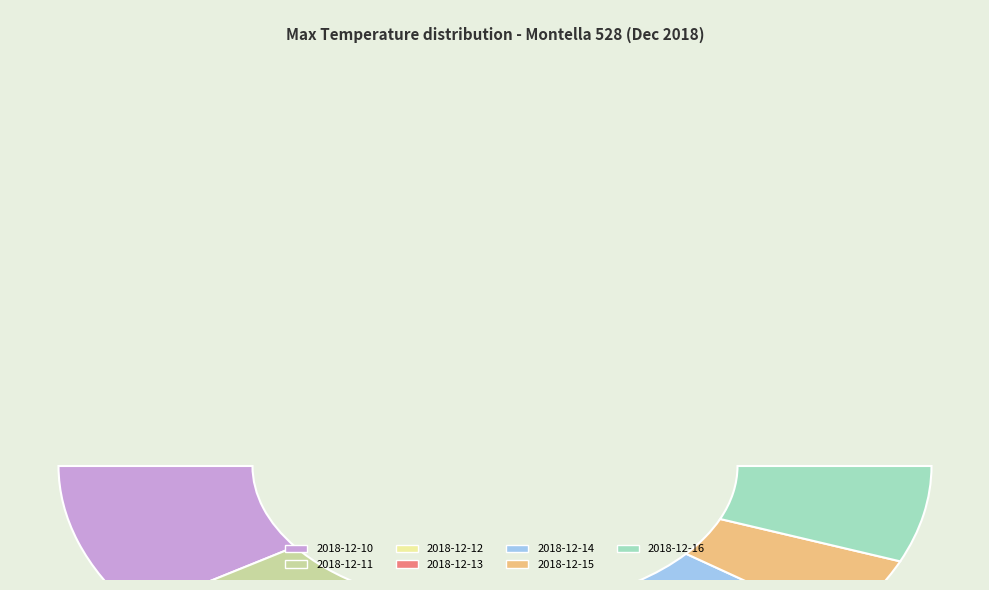

Between 2018-12-12 and 2018-12-10, which is larger?

2018-12-10